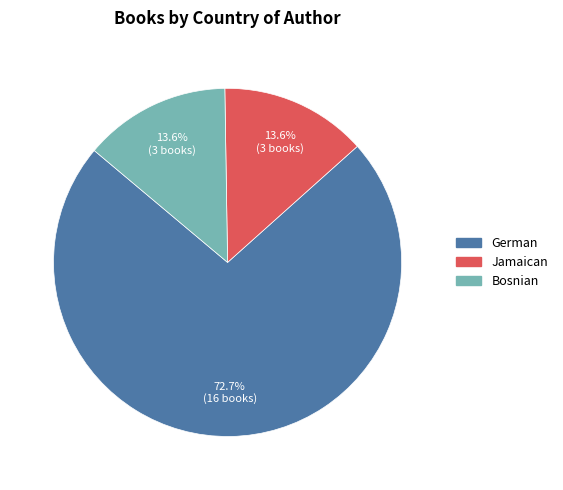

What percentage do Bosnian and German together represent?

86.4%